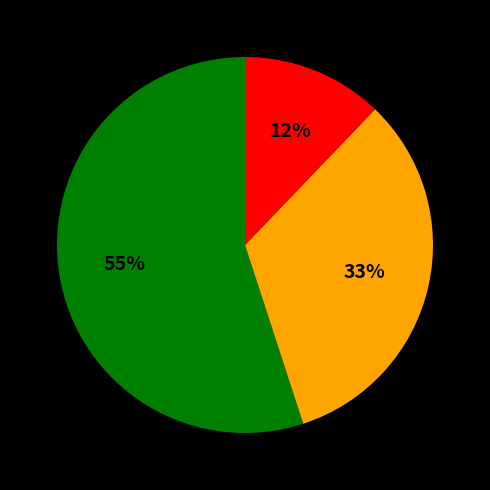

To the nearest percent, what is the average slice percentage?

33%